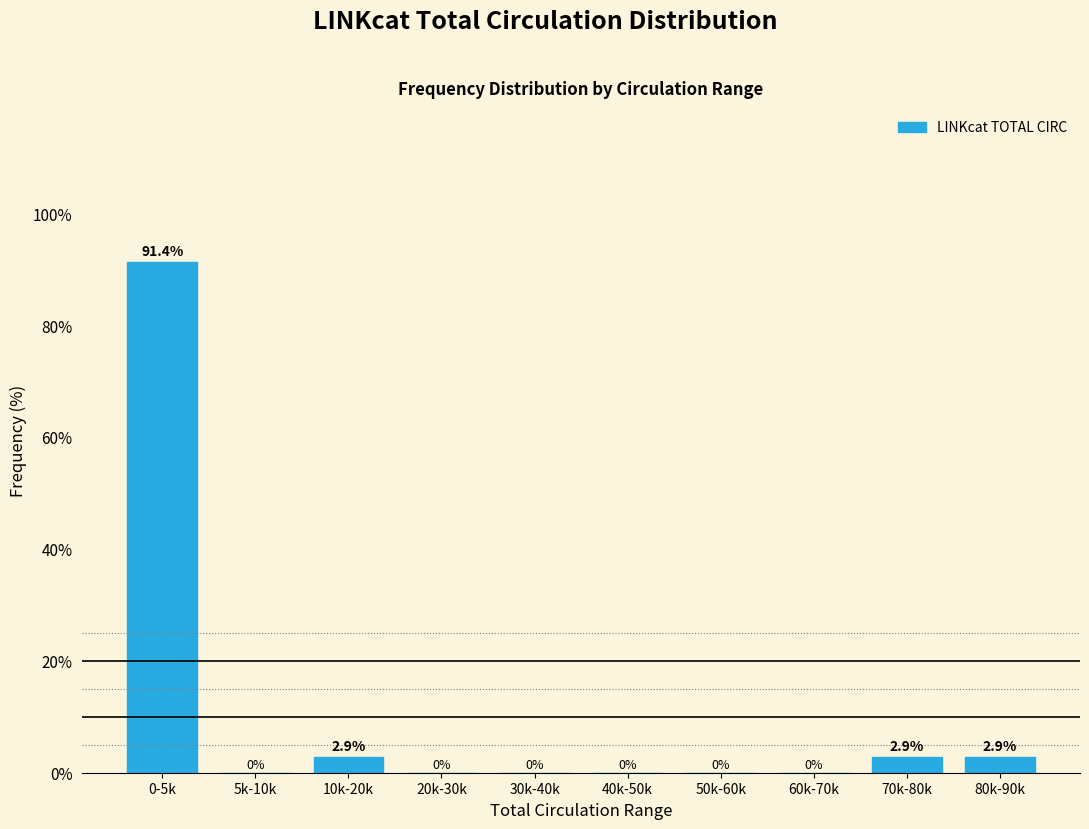

Reading left to right, transcribe all the data shown in this chart.

0-5k=91.4	5k-10k=0.0	10k-20k=2.9	20k-30k=0.0	30k-40k=0.0	40k-50k=0.0	50k-60k=0.0	60k-70k=0.0	70k-80k=2.9	80k-90k=2.9